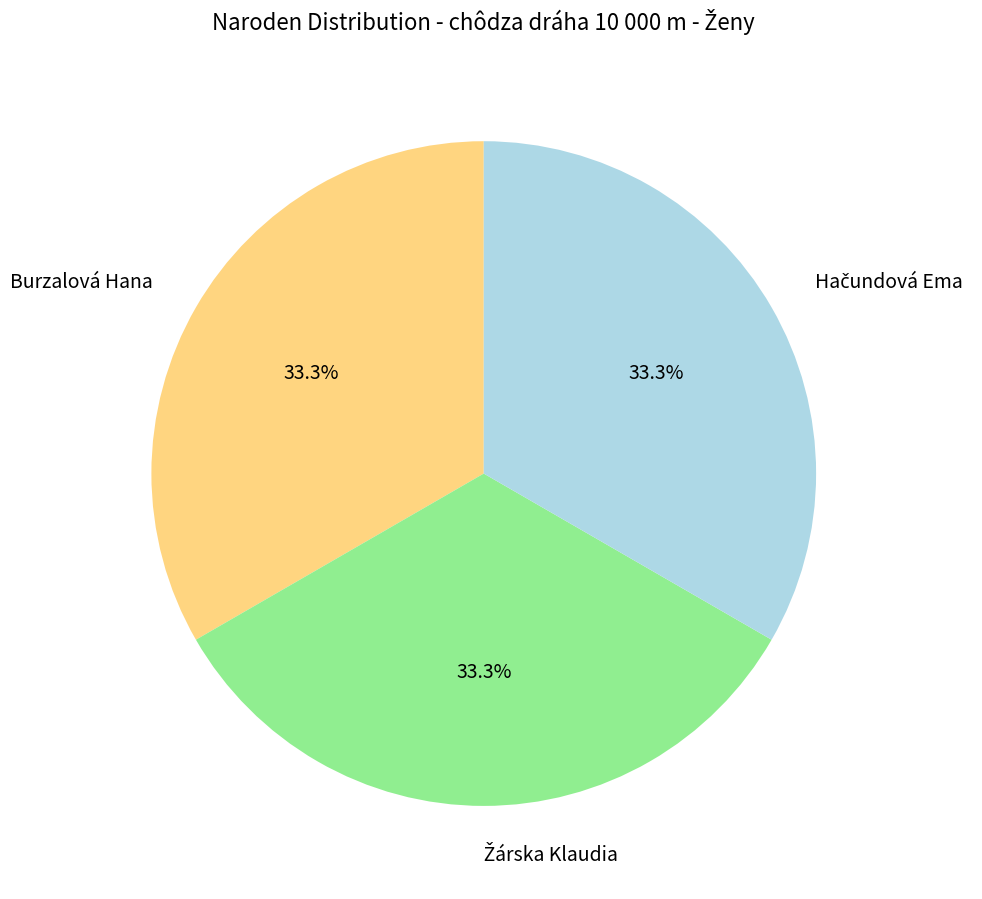

What portion of the pie excludes Burzalová Hana?

66.7%